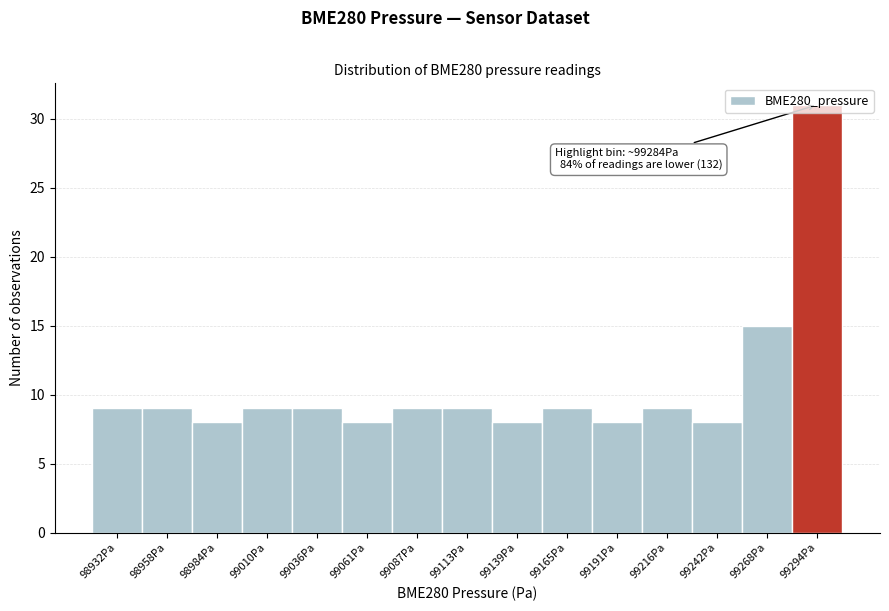

Which range on the x-axis has the tallest bar?

99280 to 99305